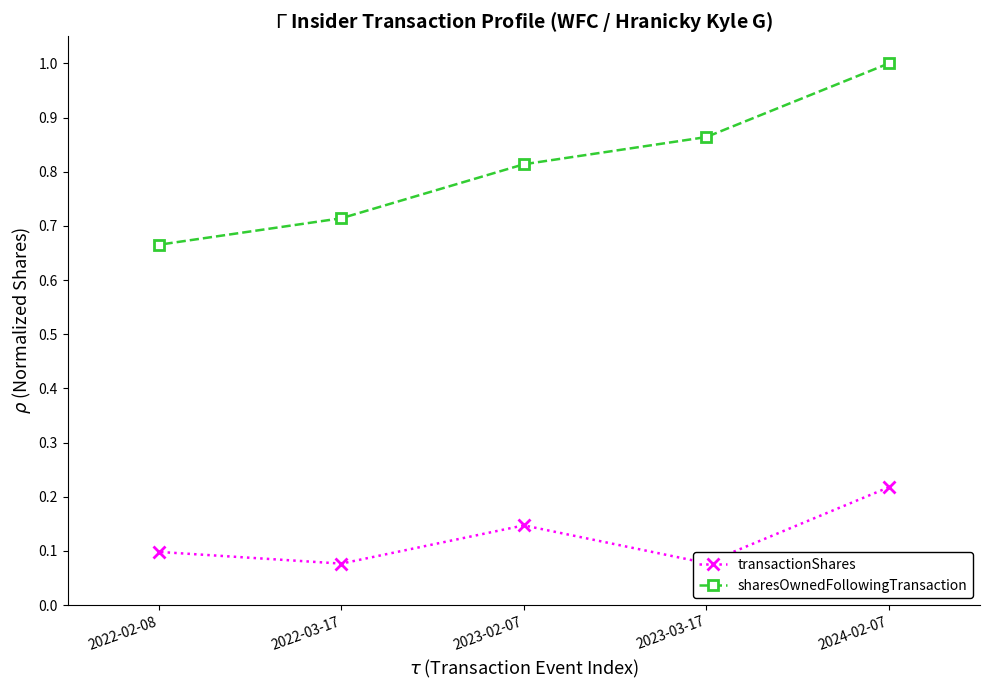

Count the number of categories in the chart.

5